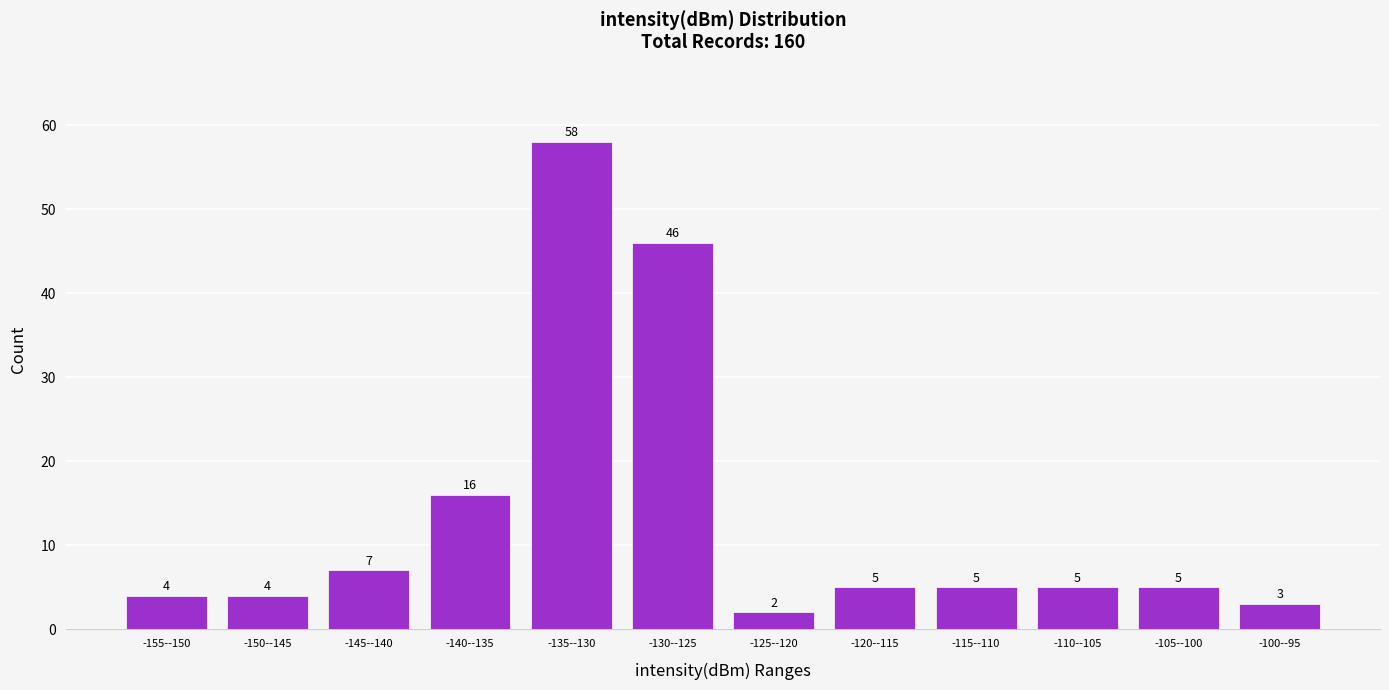

Reading left to right, what are all the values shown in this chart?

-155--150=4	-150--145=4	-145--140=7	-140--135=16	-135--130=58	-130--125=46	-125--120=2	-120--115=5	-115--110=5	-110--105=5	-105--100=5	-100--95=3